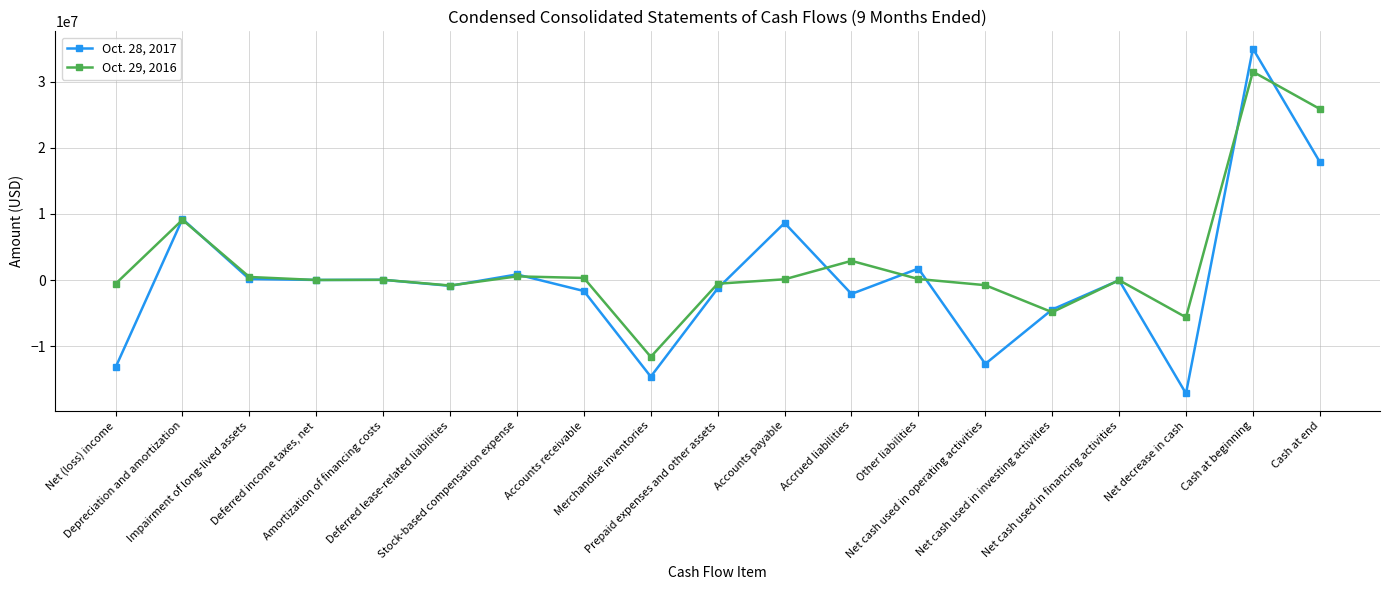

After their last crossing, which series has the higher values: Oct. 28, 2017 or Oct. 29, 2016?

Oct. 29, 2016